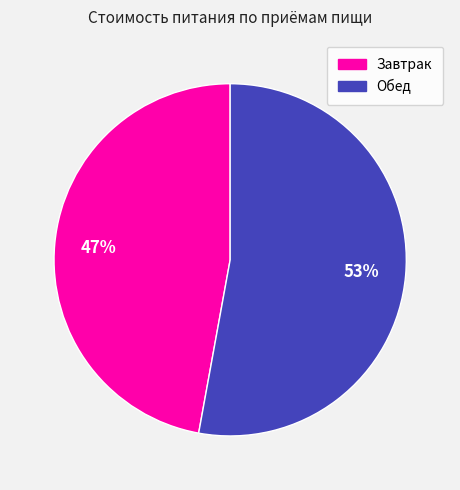

Between Завтрак and Обед, which is larger?

Обед